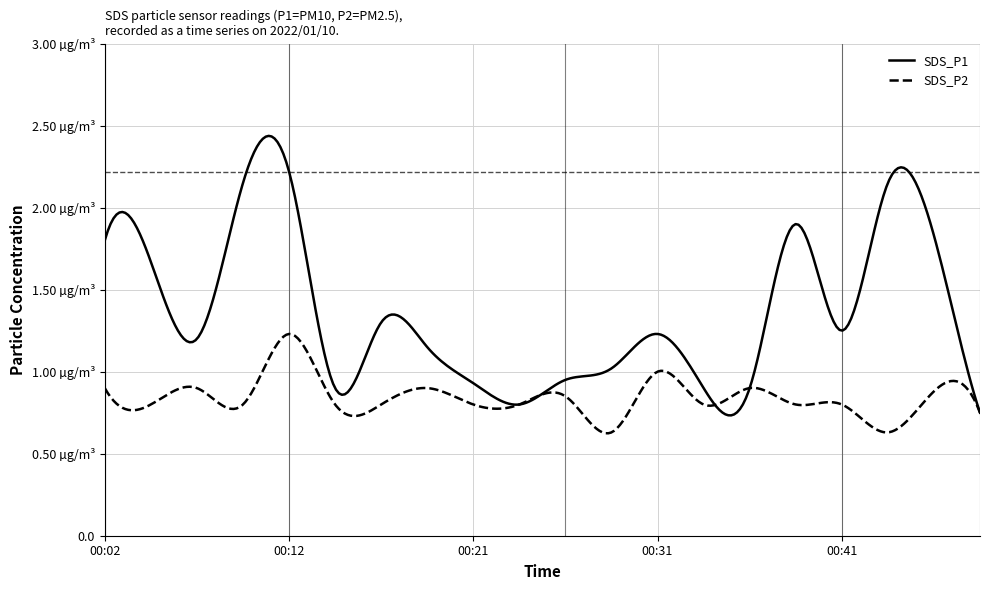

What are all the series names shown in the legend?

SDS_P1, SDS_P2